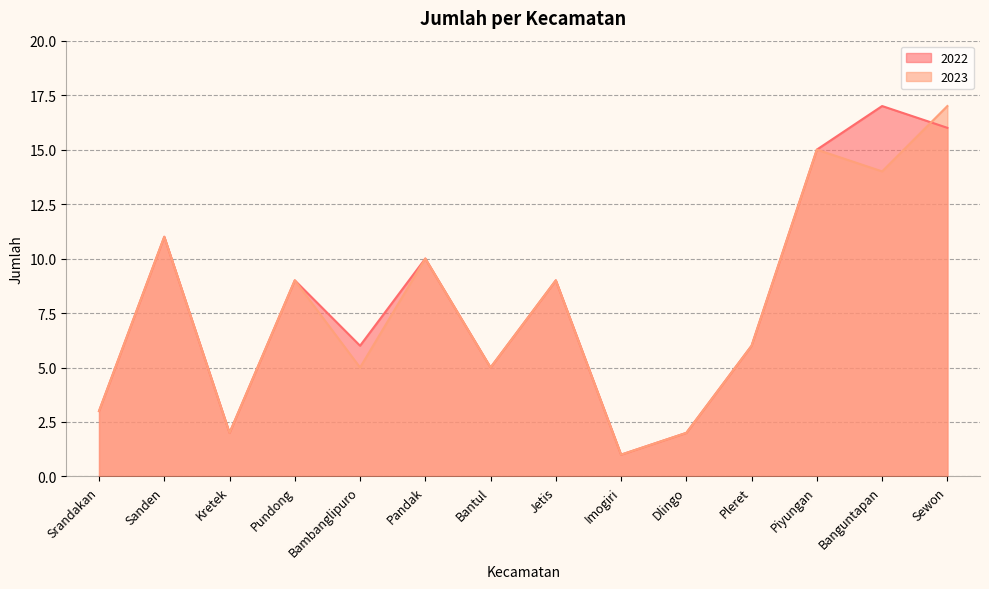

After their last crossing, which series has the higher values: 2022 or 2023?

2023